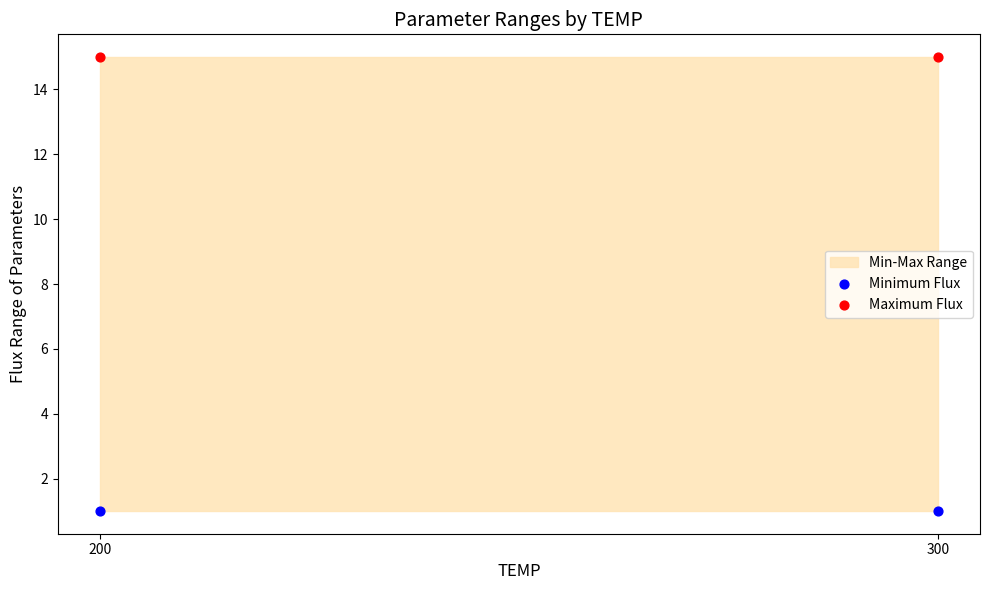

Across all data points, what is the average Y value?

8